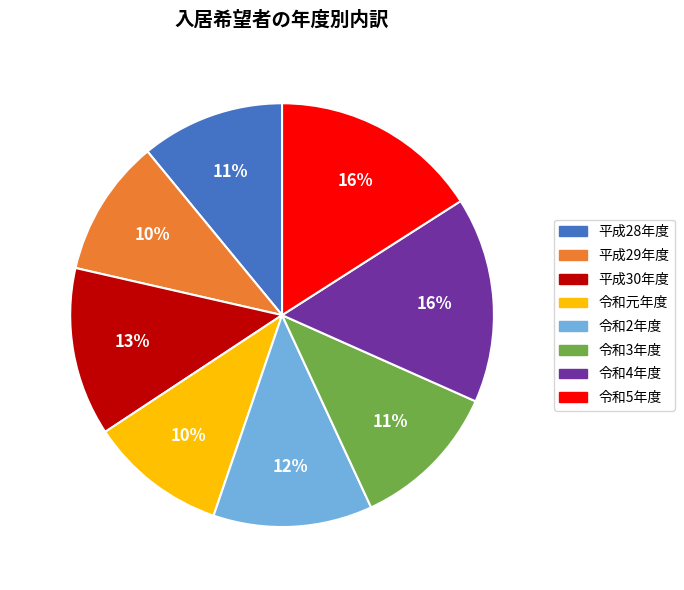

Is the sum of 令和5年度 and 令和4年度 greater than half?

No